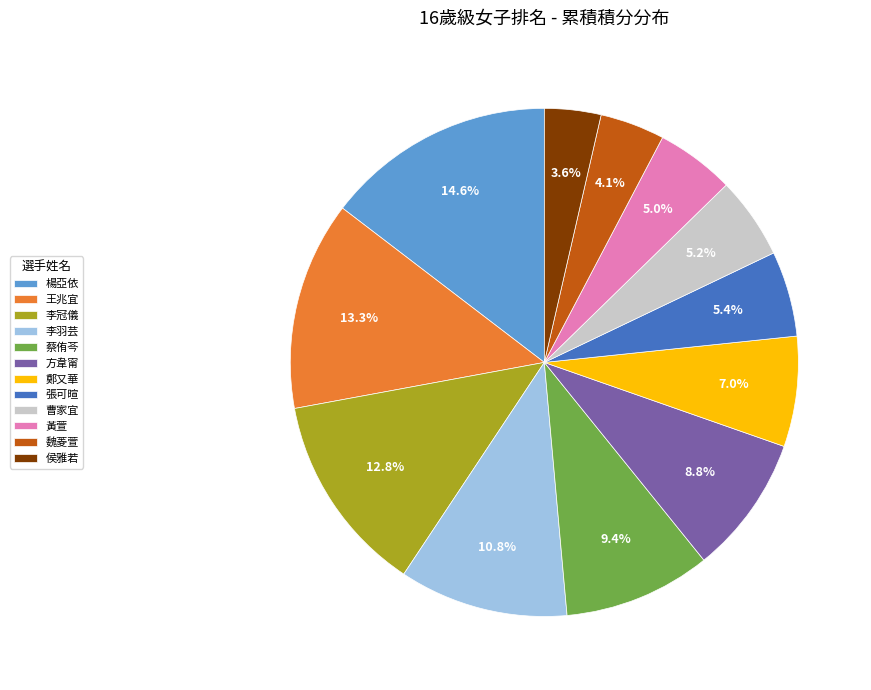

Which slice is the smallest?

侯雅若